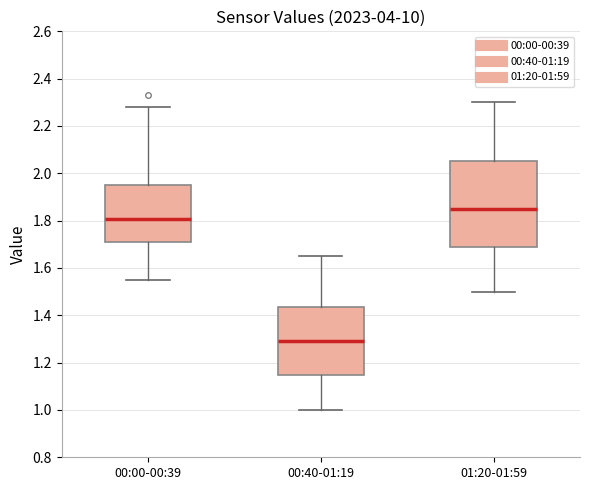

Reading left to right, read every box against the y-axis: the position of its median line, the range the box covers, and the ends of its whiskers. The values are not printed on the chart, so give them approximately, as read against the axis.

00:00-00:39: median 1.80, box 1.72 to 1.96, whiskers 1.56 to 2.28
00:40-01:19: median 1.30, box 1.14 to 1.44, whiskers 1.00 to 1.66
01:20-01:59: median 1.86, box 1.68 to 2.06, whiskers 1.50 to 2.30